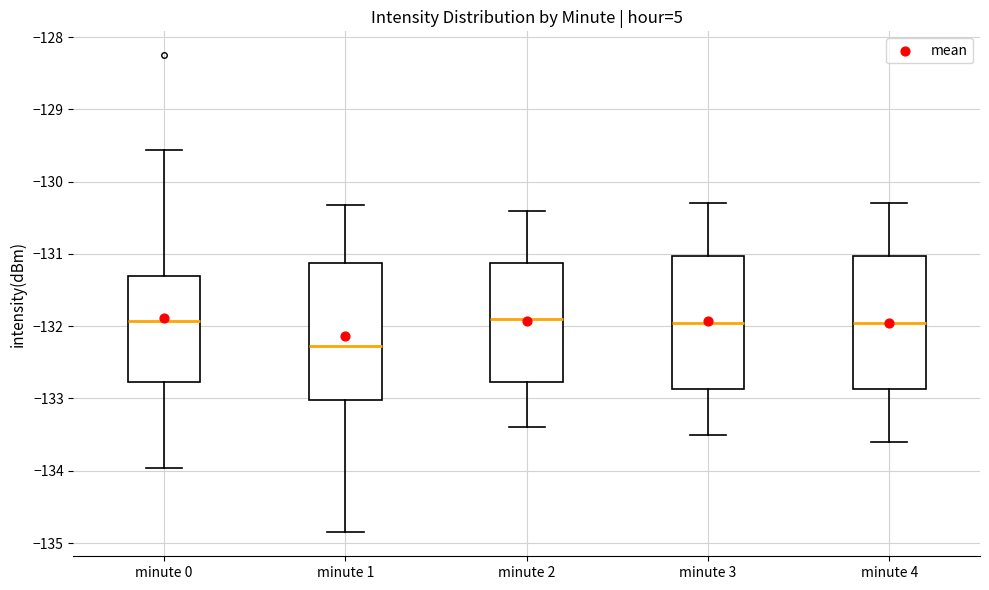

Where does the lower whisker of the box for minute 4 end on the y-axis? The values are not printed on the chart, so give them approximately, as read against the axis.

-133.6